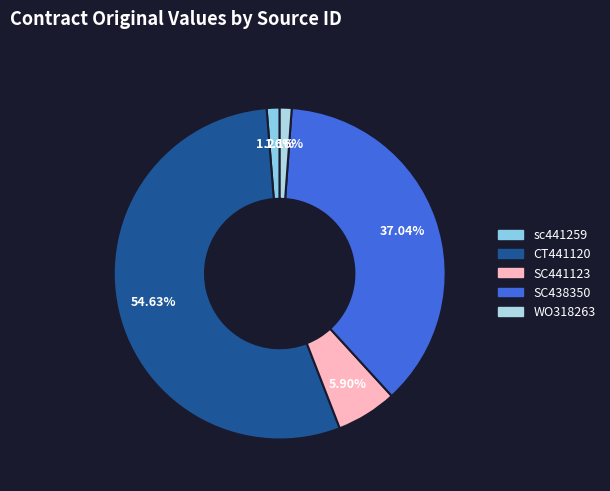

What portion of the pie excludes WO318263?

98.8%